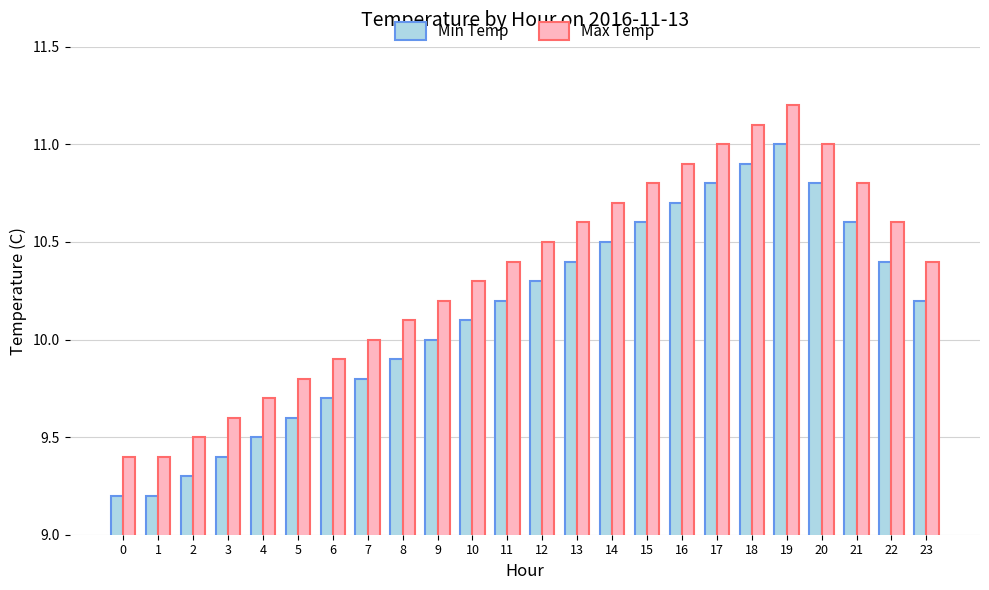

At which label does Min Temp reach its peak?

19